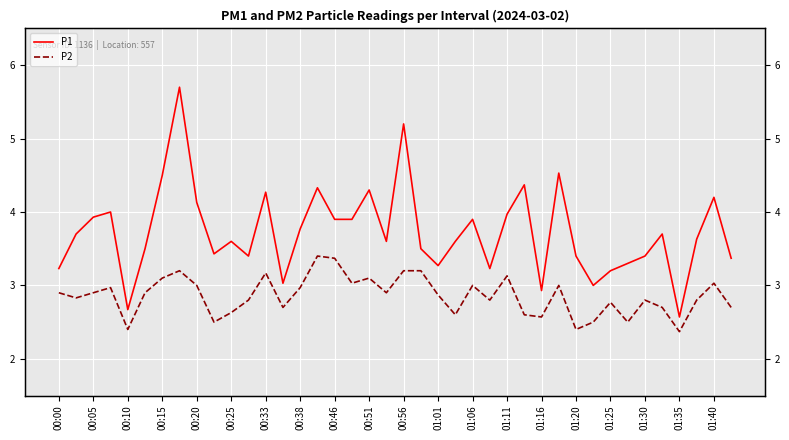

What are all the series names shown in the legend?

P1, P2